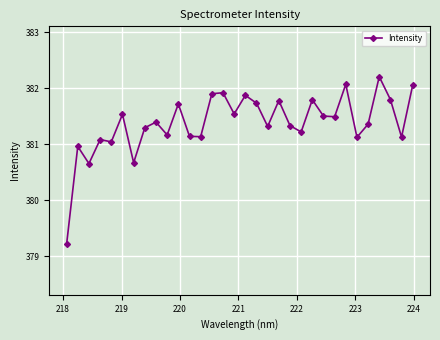

True or false: there are more than 1 points higher than both neighbors.

True